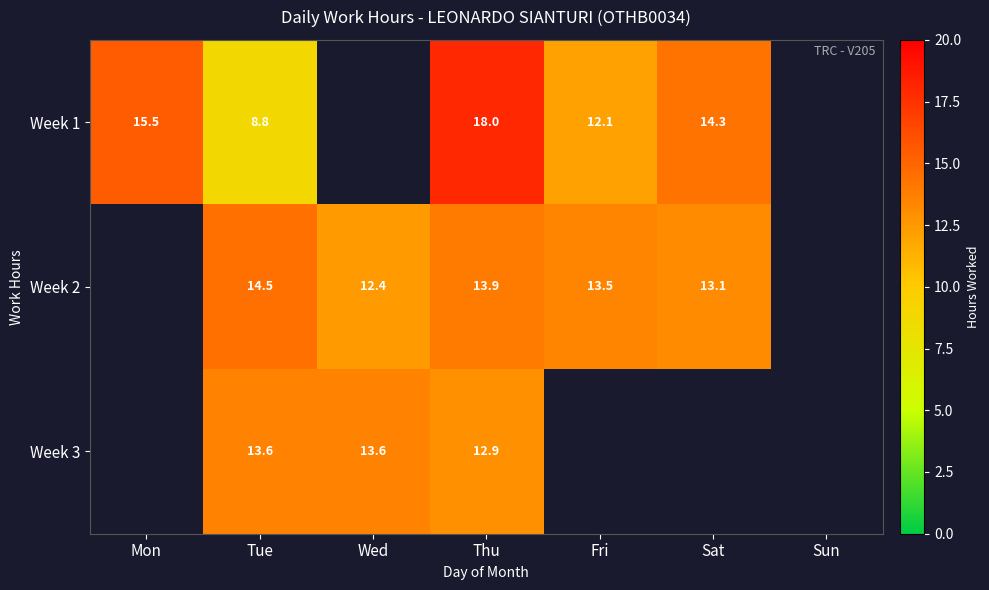

At how many categories does at least one series exceed 16?

1